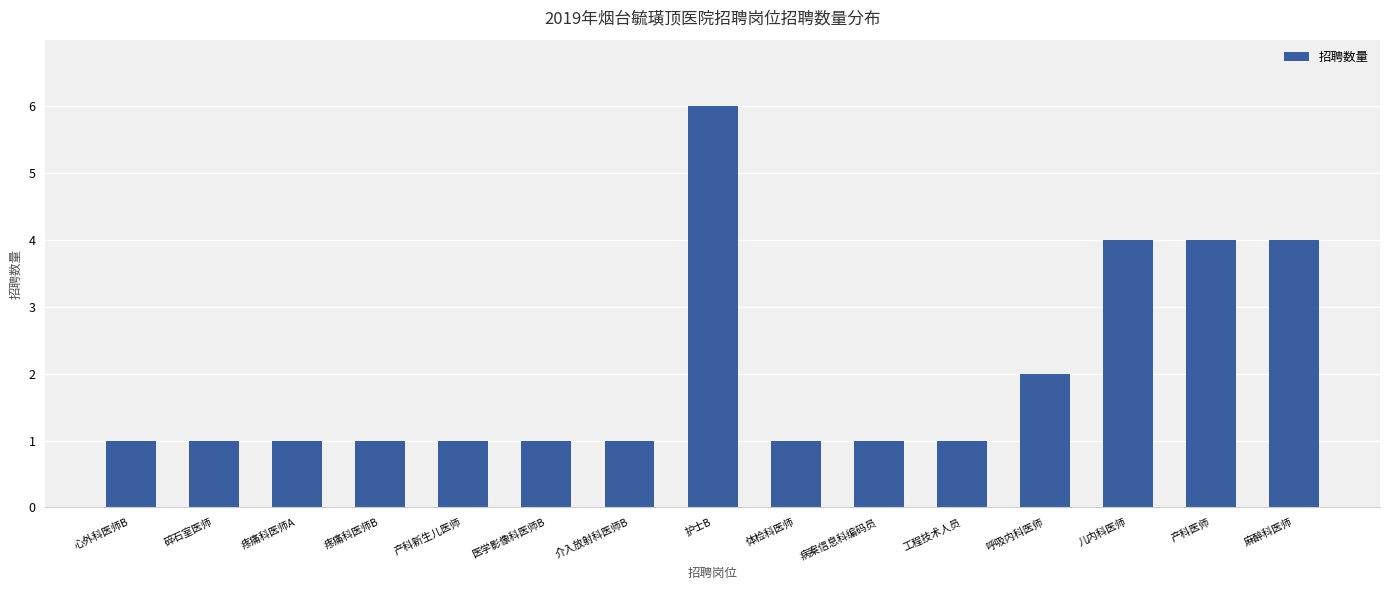

What is the value of the 9th bar from the left?

1